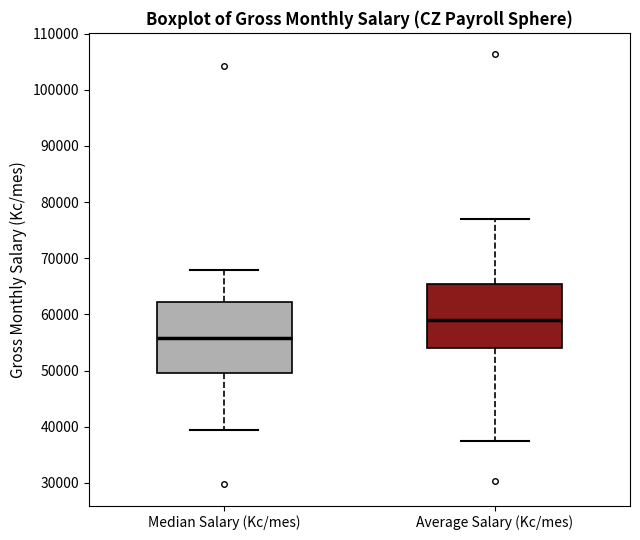

Comparing the boxes themselves (not the whiskers), which one is the tallest?

Median Salary (Kc/mes)